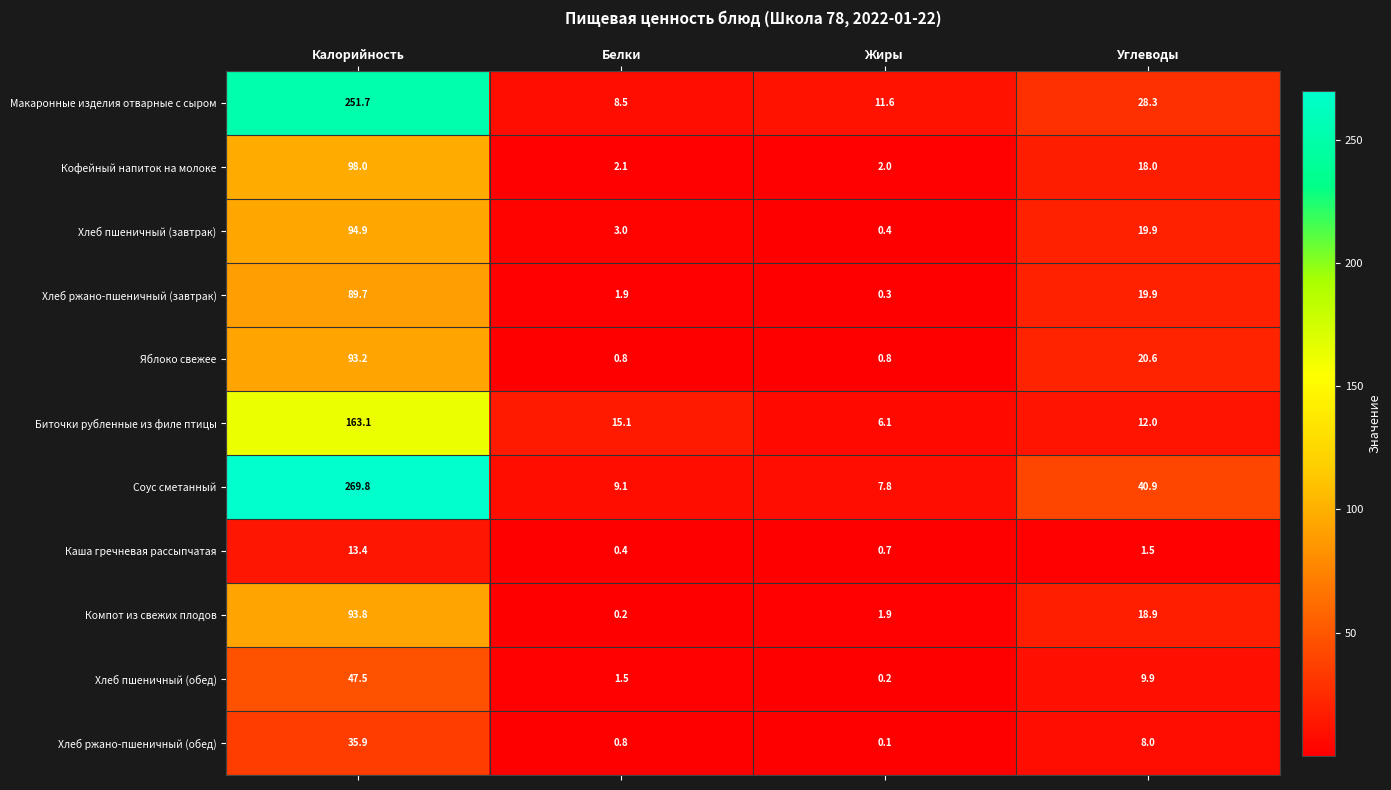

True or false: Хлеб пшеничный (обед) has a value of 47.5 at Калорийность.

True